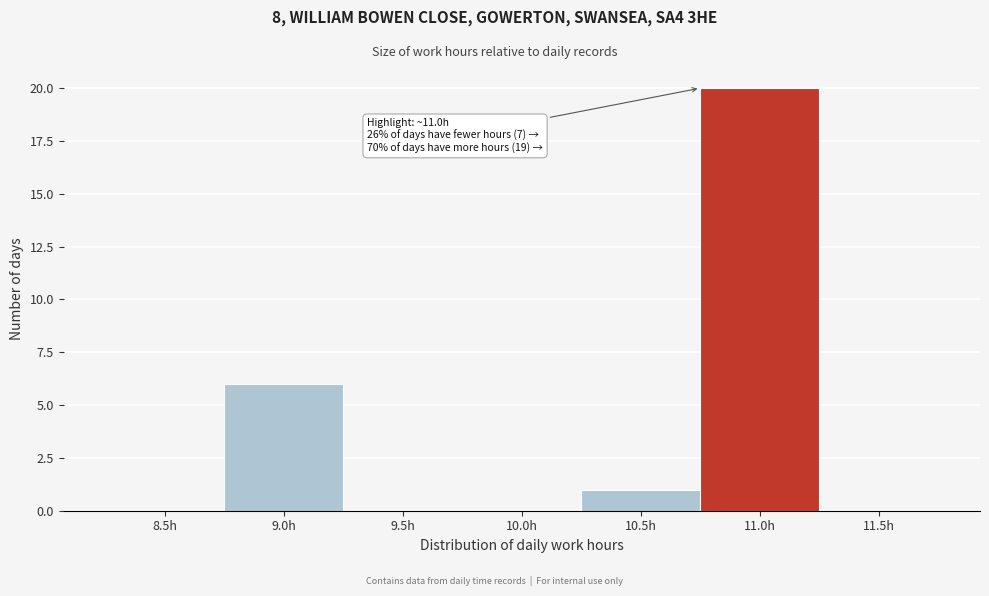

Reading right to left, what are all the values shown in this chart?

11.5h=0	11.0h=20	10.5h=1	10.0h=0	9.5h=0	9.0h=6	8.5h=0